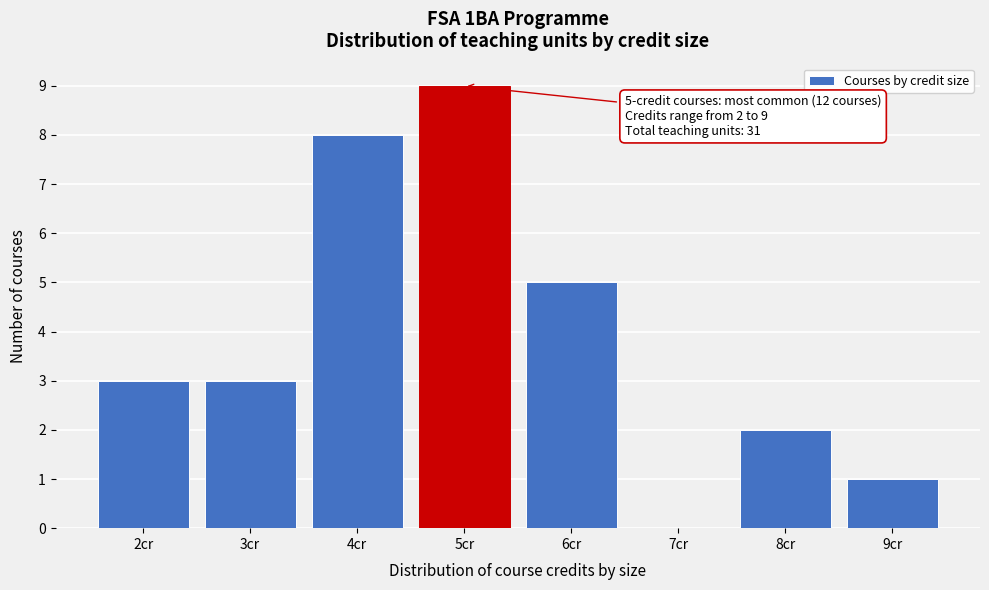

Reading right to left, transcribe all the data shown in this chart.

9cr=1	8cr=2	7cr=0	6cr=5	5cr=9	4cr=8	3cr=3	2cr=3